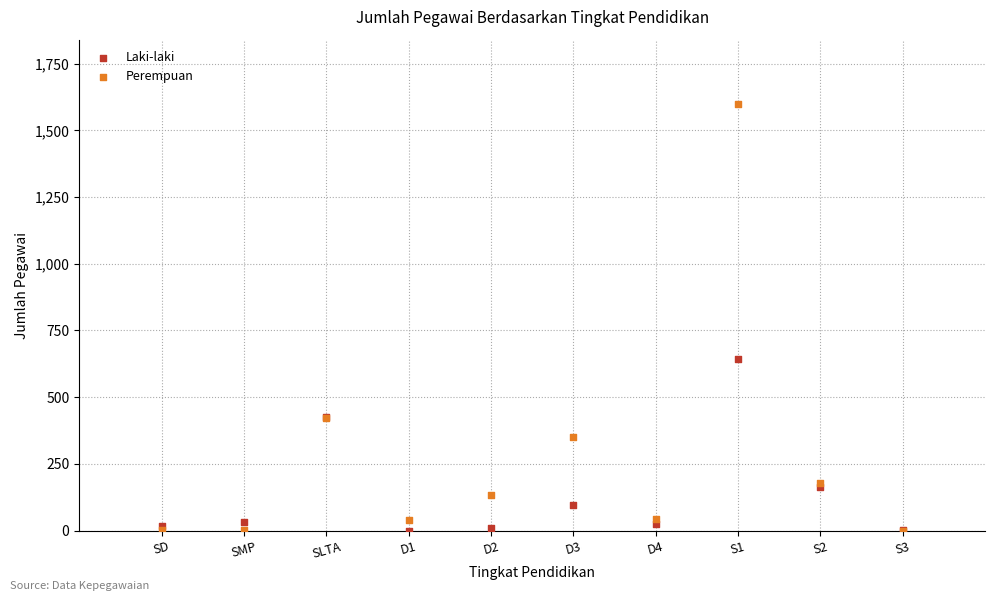

In the Laki-laki series, what Y value is closest to 321?

426